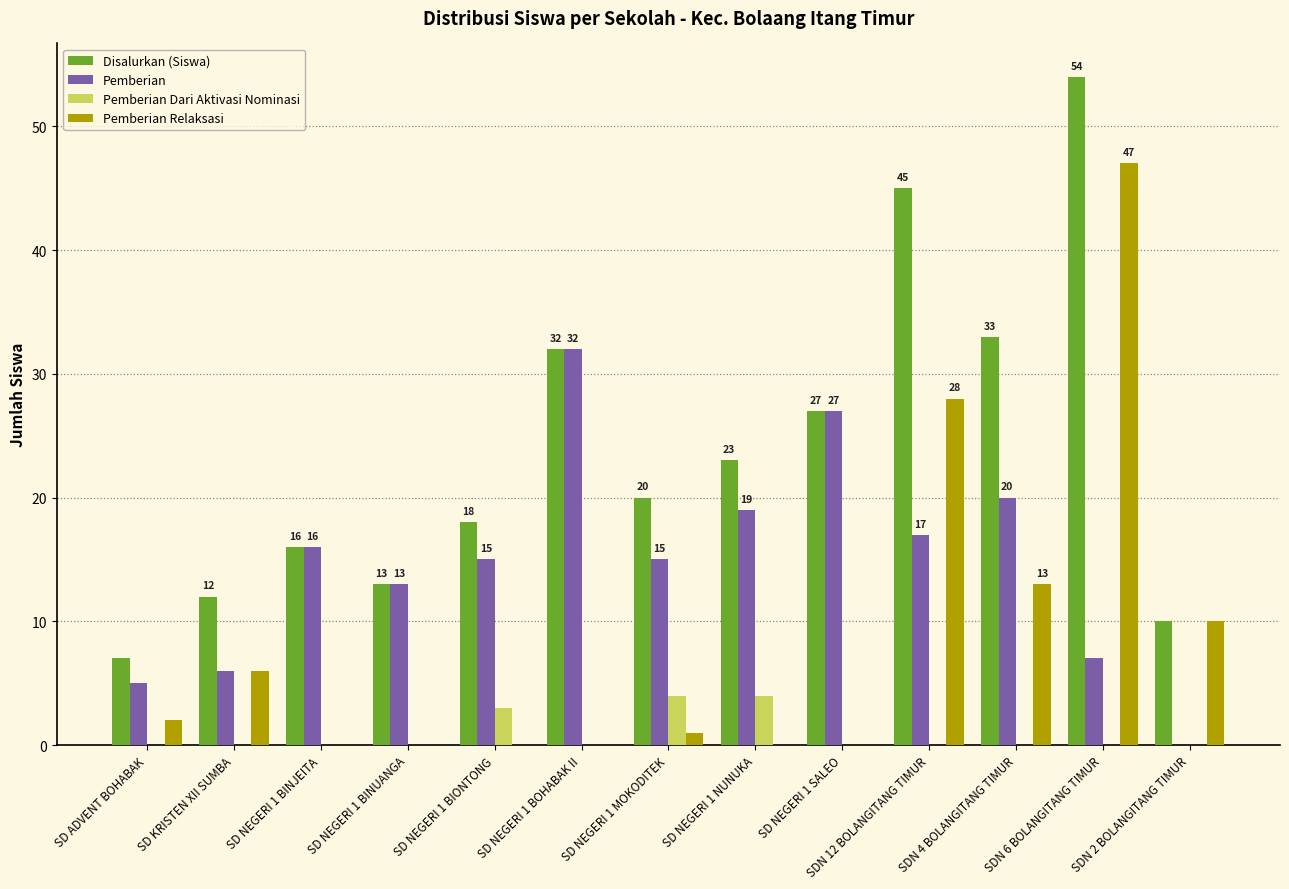

What is the maximum value for Pemberian?

32